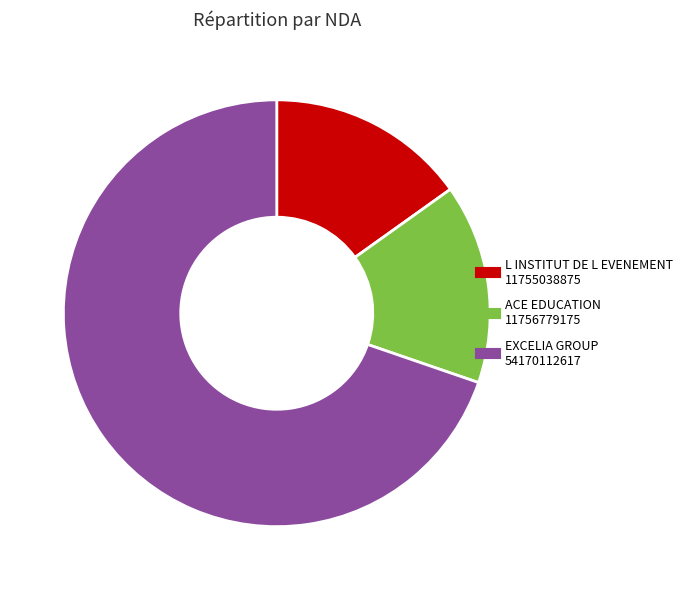

Is there any slice that represents more than half of the pie?

Yes